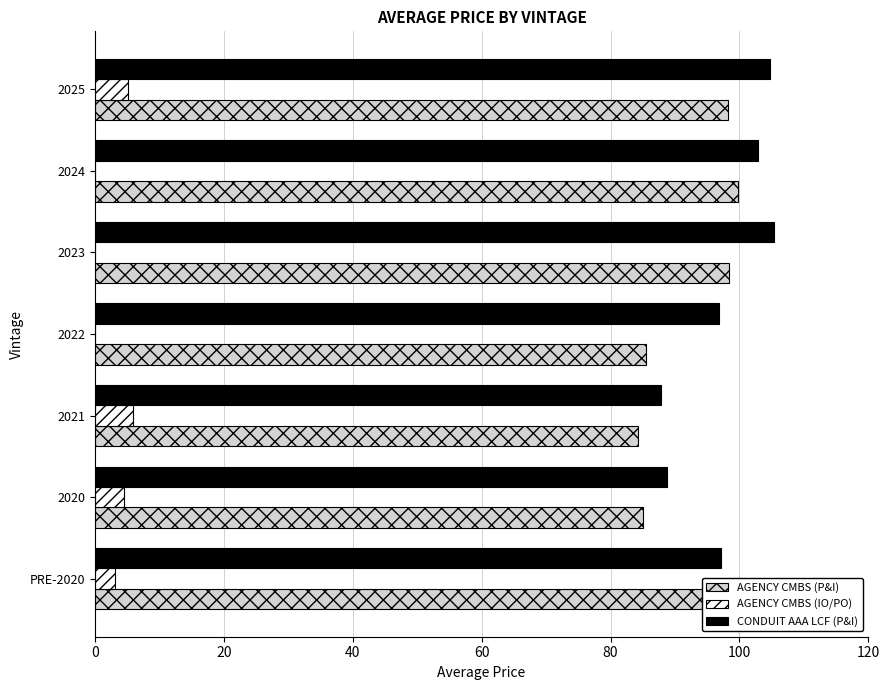

What is the sum of the AGENCY CMBS (IO/PO) values at 2023 and 2025?

5.2